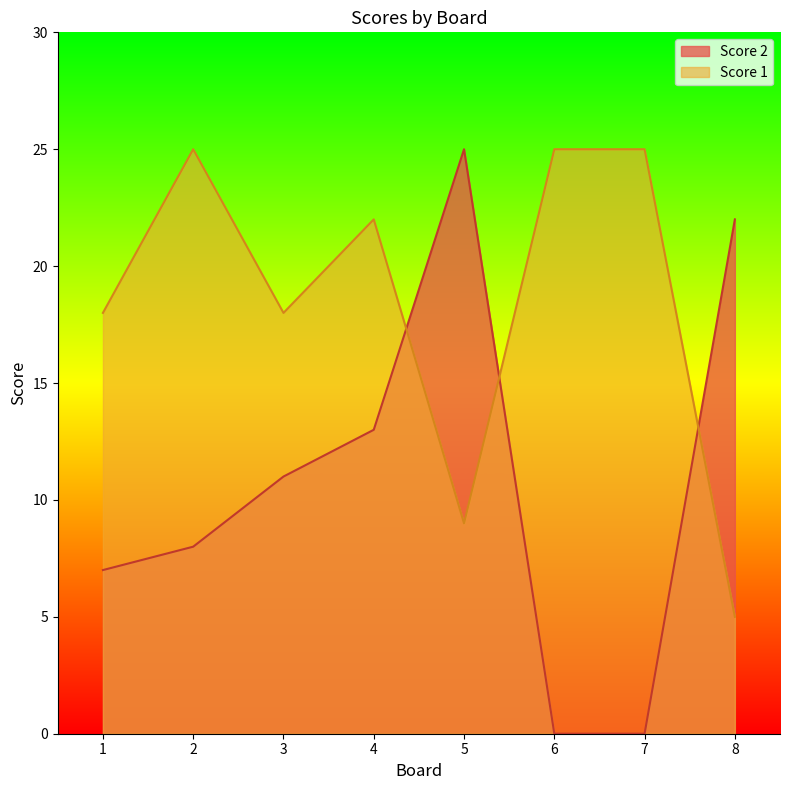

What is the difference between the highest and lowest values at 1?

11